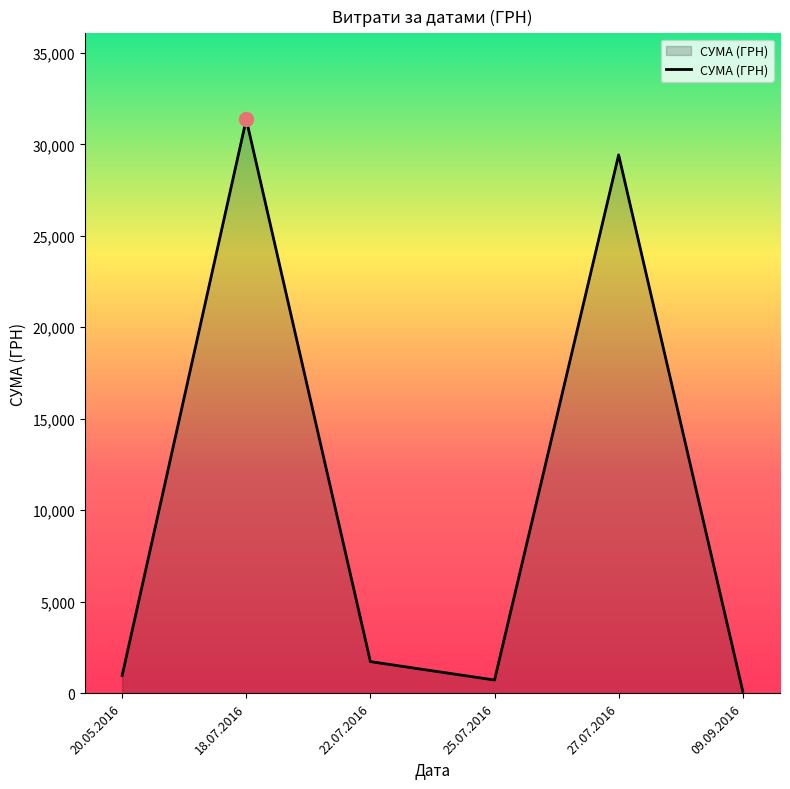

What position from the left is 20.05.2016?

1